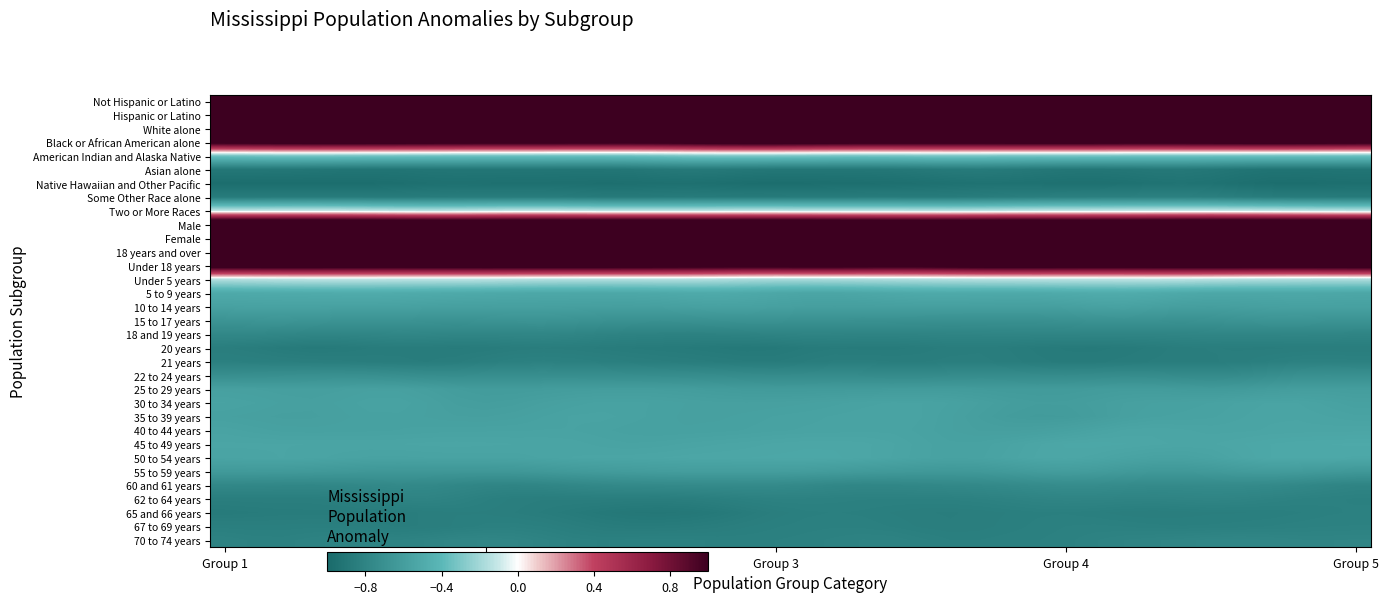

Reading left to right, extract all data points from this chart.

Not Hispanic or Latino: 3.9	3.9	3.9	3.8	3.8	3.8	3.8	3.8	3.9	3.9	3.9	3.9	3.9	3.9	3.9	3.8	3.8	3.9	3.9	3.9	3.8	3.9	3.9	3.9	3.9	3.9	3.9	3.9	3.9	3.9	3.9	3.9	3.8	3.9	3.9	3.9	3.9	3.8	3.8	3.9
Hispanic or Latino: 1.7	1.7	1.7	1.7	1.7	1.7	1.7	1.7	1.7	1.7	1.7	1.7	1.7	1.7	1.7	1.7	1.7	1.7	1.7	1.7	1.7	1.7	1.7	1.7	1.7	1.7	1.7	1.7	1.7	1.7	1.7	1.7	1.7	1.7	1.7	1.7	1.7	1.7	1.7	1.7
White alone: 1.7	1.7	1.7	1.7	1.7	1.7	1.7	1.7	1.7	1.7	1.7	1.7	1.7	1.7	1.7	1.7	1.7	1.7	1.7	1.7	1.7	1.7	1.7	1.7	1.7	1.7	1.7	1.7	1.7	1.7	1.7	1.7	1.7	1.7	1.7	1.7	1.7	1.7	1.7	1.7
Black or African American alone: 1.1	1.1	1.2	1.2	1.2	1.2	1.2	1.1	1.1	1.1	1.1	1.1	1.1	1.1	1.1	1.1	1.1	1.2	1.2	1.2	1.2	1.1	1.1	1.1	1.1	1.1	1.1	1.1	1.1	1.2	1.1	1.1	1.1	1.1	1.1	1.2	1.2	1.2	1.1	1.1
American Indian and Alaska Native: -0.3	-0.3	-0.3	-0.3	-0.3	-0.3	-0.3	-0.3	-0.3	-0.3	-0.3	-0.3	-0.3	-0.3	-0.3	-0.3	-0.3	-0.3	-0.3	-0.3	-0.3	-0.3	-0.3	-0.3	-0.3	-0.3	-0.3	-0.3	-0.3	-0.3	-0.3	-0.3	-0.3	-0.3	-0.3	-0.3	-0.3	-0.3	-0.3	-0.3
Asian alone: -0.9	-0.9	-0.9	-0.9	-0.9	-0.9	-0.9	-0.9	-0.9	-0.9	-0.9	-0.9	-0.9	-0.9	-0.9	-0.9	-0.9	-0.9	-0.9	-0.9	-0.9	-0.9	-0.9	-0.9	-0.9	-0.9	-0.9	-0.9	-0.9	-0.9	-0.9	-0.9	-0.9	-0.9	-0.9	-0.9	-0.9	-0.9	-0.9	-0.9
Native Hawaiian and Other Pacific: -1.0	-1.0	-1.0	-1.0	-1.0	-1.0	-1.0	-1.0	-1.0	-1.0	-1.0	-1.0	-1.0	-1.0	-1.0	-1.0	-1.0	-1.0	-1.0	-1.0	-1.0	-1.0	-1.0	-1.0	-1.0	-0.9	-0.9	-0.9	-0.9	-1.0	-1.0	-0.9	-0.9	-0.9	-0.9	-1.0	-1.0	-1.0	-1.0	-1.0
Some Other Race alone: -0.9	-0.9	-0.9	-0.9	-0.9	-0.9	-0.9	-0.9	-0.9	-0.9	-0.9	-0.9	-0.9	-0.9	-0.9	-0.9	-0.9	-0.9	-0.9	-0.9	-0.9	-0.9	-0.9	-0.9	-0.9	-0.9	-0.9	-0.9	-0.8	-0.8	-0.8	-0.8	-0.8	-0.8	-0.8	-0.9	-0.9	-0.9	-0.9	-0.9
Two or More Races: -0.1	-0.1	-0.1	-0.1	-0.1	-0.1	-0.1	-0.1	-0.1	-0.1	-0.1	-0.1	-0.1	-0.1	-0.1	-0.1	-0.1	-0.1	-0.1	-0.1	-0.1	-0.1	-0.1	-0.1	-0.1	-0.1	-0.1	-0.1	-0.1	-0.1	-0.1	-0.1	-0.1	-0.1	-0.1	-0.1	-0.1	-0.1	-0.1	-0.1
Male: 1.5	1.5	1.5	1.5	1.5	1.5	1.5	1.5	1.5	1.5	1.5	1.5	1.5	1.5	1.5	1.5	1.5	1.5	1.5	1.5	1.5	1.5	1.5	1.5	1.5	1.5	1.5	1.5	1.5	1.5	1.5	1.5	1.5	1.5	1.5	1.5	1.5	1.5	1.5	1.5
Female: 2.6	2.6	2.6	2.6	2.6	2.6	2.6	2.6	2.6	2.6	2.6	2.6	2.6	2.6	2.6	2.6	2.6	2.6	2.6	2.6	2.6	2.6	2.6	2.6	2.6	2.6	2.6	2.6	2.6	2.6	2.6	2.6	2.6	2.6	2.6	2.6	2.6	2.6	2.6	2.6
18 years and over: 2.7	2.7	2.8	2.7	2.7	2.7	2.7	2.7	2.7	2.7	2.7	2.7	2.8	2.8	2.8	2.7	2.7	2.7	2.7	2.7	2.7	2.7	2.7	2.7	2.7	2.7	2.7	2.8	2.7	2.7	2.7	2.7	2.7	2.7	2.7	2.7	2.7	2.7	2.8	2.8
Under 18 years: 1.2	1.2	1.2	1.2	1.2	1.2	1.2	1.2	1.2	1.2	1.2	1.2	1.2	1.2	1.2	1.2	1.2	1.2	1.1	1.2	1.2	1.2	1.1	1.1	1.1	1.2	1.2	1.2	1.2	1.2	1.2	1.2	1.2	1.2	1.2	1.2	1.2	1.2	1.2	1.2
Under 5 years: -0.2	-0.1	-0.1	-0.1	-0.1	-0.1	-0.1	-0.1	-0.1	-0.1	-0.1	-0.2	-0.2	-0.2	-0.2	-0.2	-0.2	-0.2	-0.2	-0.2	-0.2	-0.2	-0.2	-0.2	-0.2	-0.2	-0.1	-0.1	-0.1	-0.1	-0.1	-0.1	-0.1	-0.1	-0.1	-0.2	-0.2	-0.2	-0.2	-0.2
5 to 9 years: -0.5	-0.5	-0.5	-0.5	-0.5	-0.5	-0.5	-0.5	-0.5	-0.5	-0.5	-0.5	-0.5	-0.5	-0.5	-0.5	-0.5	-0.5	-0.5	-0.5	-0.5	-0.5	-0.5	-0.5	-0.5	-0.5	-0.5	-0.5	-0.5	-0.5	-0.5	-0.5	-0.5	-0.5	-0.5	-0.5	-0.5	-0.5	-0.5	-0.5
10 to 14 years: -0.6	-0.6	-0.6	-0.6	-0.6	-0.6	-0.6	-0.6	-0.6	-0.6	-0.6	-0.6	-0.6	-0.6	-0.6	-0.6	-0.6	-0.6	-0.6	-0.6	-0.6	-0.6	-0.6	-0.6	-0.6	-0.6	-0.6	-0.6	-0.6	-0.6	-0.6	-0.6	-0.6	-0.6	-0.6	-0.6	-0.6	-0.6	-0.6	-0.6
15 to 17 years: -0.7	-0.7	-0.7	-0.7	-0.7	-0.7	-0.7	-0.7	-0.7	-0.7	-0.7	-0.7	-0.7	-0.7	-0.7	-0.7	-0.7	-0.7	-0.7	-0.7	-0.7	-0.7	-0.7	-0.7	-0.7	-0.7	-0.7	-0.7	-0.7	-0.7	-0.7	-0.7	-0.7	-0.7	-0.7	-0.7	-0.7	-0.7	-0.7	-0.7
18 and 19 years: -0.8	-0.8	-0.8	-0.8	-0.8	-0.8	-0.8	-0.8	-0.8	-0.8	-0.8	-0.8	-0.8	-0.8	-0.8	-0.8	-0.8	-0.8	-0.8	-0.8	-0.8	-0.8	-0.8	-0.8	-0.8	-0.8	-0.8	-0.8	-0.8	-0.8	-0.8	-0.8	-0.8	-0.8	-0.8	-0.8	-0.8	-0.8	-0.8	-0.8
20 years: -0.8	-0.9	-0.9	-0.9	-0.9	-0.9	-0.9	-0.9	-0.9	-0.9	-0.9	-0.9	-0.9	-0.9	-0.9	-0.9	-0.9	-0.9	-0.9	-0.9	-0.9	-0.9	-0.9	-0.9	-0.9	-0.9	-0.9	-0.9	-0.9	-0.9	-0.9	-0.9	-0.9	-0.9	-0.9	-0.9	-0.9	-0.9	-0.9	-0.9
21 years: -0.8	-0.8	-0.8	-0.8	-0.8	-0.9	-0.9	-0.9	-0.9	-0.8	-0.8	-0.8	-0.8	-0.8	-0.8	-0.8	-0.9	-0.9	-0.9	-0.9	-0.9	-0.8	-0.8	-0.9	-0.9	-0.8	-0.8	-0.9	-0.9	-0.9	-0.9	-0.9	-0.9	-0.9	-0.9	-0.8	-0.8	-0.8	-0.8	-0.8
22 to 24 years: -0.7	-0.7	-0.7	-0.7	-0.7	-0.7	-0.7	-0.7	-0.7	-0.7	-0.7	-0.7	-0.7	-0.7	-0.7	-0.7	-0.7	-0.7	-0.7	-0.7	-0.7	-0.7	-0.7	-0.7	-0.7	-0.7	-0.7	-0.7	-0.7	-0.7	-0.7	-0.7	-0.7	-0.7	-0.8	-0.7	-0.7	-0.7	-0.7	-0.7
25 to 29 years: -0.6	-0.6	-0.6	-0.6	-0.6	-0.6	-0.6	-0.6	-0.6	-0.6	-0.6	-0.6	-0.6	-0.6	-0.6	-0.6	-0.6	-0.6	-0.6	-0.6	-0.6	-0.6	-0.6	-0.6	-0.6	-0.6	-0.6	-0.6	-0.6	-0.6	-0.6	-0.6	-0.6	-0.6	-0.6	-0.6	-0.6	-0.6	-0.6	-0.6
30 to 34 years: -0.6	-0.6	-0.6	-0.6	-0.6	-0.6	-0.6	-0.6	-0.6	-0.6	-0.6	-0.6	-0.6	-0.6	-0.6	-0.6	-0.6	-0.6	-0.6	-0.6	-0.6	-0.6	-0.6	-0.6	-0.6	-0.6	-0.6	-0.6	-0.6	-0.6	-0.6	-0.6	-0.6	-0.6	-0.6	-0.6	-0.6	-0.6	-0.6	-0.6
35 to 39 years: -0.6	-0.6	-0.6	-0.6	-0.6	-0.6	-0.6	-0.6	-0.6	-0.6	-0.6	-0.6	-0.6	-0.6	-0.6	-0.6	-0.6	-0.6	-0.6	-0.6	-0.6	-0.6	-0.6	-0.6	-0.6	-0.6	-0.6	-0.6	-0.6	-0.6	-0.6	-0.6	-0.6	-0.6	-0.6	-0.6	-0.5	-0.5	-0.6	-0.6
40 to 44 years: -0.6	-0.6	-0.6	-0.6	-0.6	-0.6	-0.6	-0.6	-0.6	-0.6	-0.6	-0.6	-0.6	-0.6	-0.6	-0.6	-0.6	-0.6	-0.6	-0.6	-0.6	-0.6	-0.6	-0.6	-0.6	-0.6	-0.6	-0.6	-0.6	-0.6	-0.6	-0.5	-0.5	-0.5	-0.5	-0.5	-0.5	-0.5	-0.5	-0.5
45 to 49 years: -0.5	-0.5	-0.5	-0.5	-0.5	-0.5	-0.5	-0.5	-0.5	-0.5	-0.5	-0.5	-0.6	-0.6	-0.6	-0.6	-0.6	-0.5	-0.5	-0.5	-0.5	-0.5	-0.5	-0.5	-0.6	-0.6	-0.6	-0.6	-0.5	-0.5	-0.5	-0.5	-0.5	-0.5	-0.5	-0.5	-0.5	-0.5	-0.5	-0.5
50 to 54 years: -0.6	-0.5	-0.5	-0.6	-0.6	-0.6	-0.6	-0.6	-0.6	-0.6	-0.6	-0.6	-0.5	-0.5	-0.5	-0.5	-0.5	-0.5	-0.5	-0.5	-0.5	-0.5	-0.5	-0.5	-0.6	-0.6	-0.6	-0.6	-0.5	-0.5	-0.5	-0.6	-0.6	-0.6	-0.6	-0.5	-0.5	-0.5	-0.5	-0.5
55 to 59 years: -0.6	-0.6	-0.6	-0.6	-0.6	-0.6	-0.7	-0.7	-0.7	-0.7	-0.6	-0.6	-0.6	-0.6	-0.6	-0.6	-0.6	-0.6	-0.6	-0.6	-0.6	-0.6	-0.6	-0.6	-0.6	-0.6	-0.6	-0.6	-0.6	-0.6	-0.6	-0.6	-0.6	-0.6	-0.6	-0.6	-0.6	-0.6	-0.6	-0.6
60 and 61 years: -0.8	-0.8	-0.8	-0.8	-0.8	-0.8	-0.8	-0.8	-0.8	-0.8	-0.8	-0.8	-0.8	-0.8	-0.8	-0.8	-0.8	-0.8	-0.8	-0.8	-0.8	-0.8	-0.8	-0.8	-0.8	-0.8	-0.8	-0.8	-0.7	-0.7	-0.7	-0.7	-0.8	-0.8	-0.8	-0.8	-0.8	-0.8	-0.8	-0.8
62 to 64 years: -0.8	-0.8	-0.8	-0.8	-0.8	-0.8	-0.8	-0.8	-0.8	-0.8	-0.8	-0.9	-0.9	-0.8	-0.9	-0.9	-0.8	-0.8	-0.8	-0.8	-0.8	-0.8	-0.8	-0.8	-0.8	-0.8	-0.8	-0.8	-0.8	-0.8	-0.8	-0.8	-0.8	-0.8	-0.8	-0.8	-0.8	-0.8	-0.8	-0.8
65 and 66 years: -0.9	-0.9	-0.9	-0.9	-0.9	-0.9	-0.9	-0.8	-0.8	-0.8	-0.9	-0.9	-0.9	-0.9	-0.9	-0.9	-0.9	-0.9	-0.9	-0.8	-0.8	-0.8	-0.8	-0.8	-0.9	-0.9	-0.8	-0.8	-0.8	-0.8	-0.8	-0.8	-0.9	-0.8	-0.8	-0.8	-0.8	-0.8	-0.8	-0.8
67 to 69 years: -0.8	-0.8	-0.8	-0.8	-0.8	-0.8	-0.9	-0.9	-0.8	-0.8	-0.8	-0.8	-0.8	-0.9	-0.9	-0.9	-0.9	-0.9	-0.8	-0.8	-0.8	-0.8	-0.8	-0.8	-0.8	-0.9	-0.8	-0.8	-0.8	-0.8	-0.8	-0.8	-0.8	-0.8	-0.8	-0.8	-0.8	-0.8	-0.8	-0.8
70 to 74 years: -0.8	-0.8	-0.8	-0.8	-0.8	-0.8	-0.8	-0.8	-0.8	-0.8	-0.8	-0.8	-0.8	-0.8	-0.8	-0.8	-0.8	-0.8	-0.8	-0.8	-0.8	-0.8	-0.8	-0.8	-0.8	-0.8	-0.8	-0.8	-0.8	-0.8	-0.8	-0.8	-0.8	-0.8	-0.8	-0.8	-0.8	-0.8	-0.8	-0.8